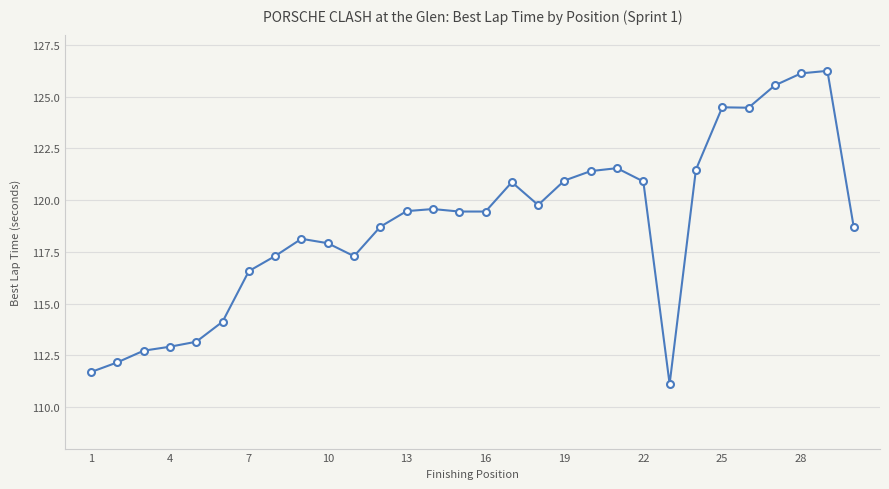

True or false: there are more than 2 points higher than both neighbors.

True